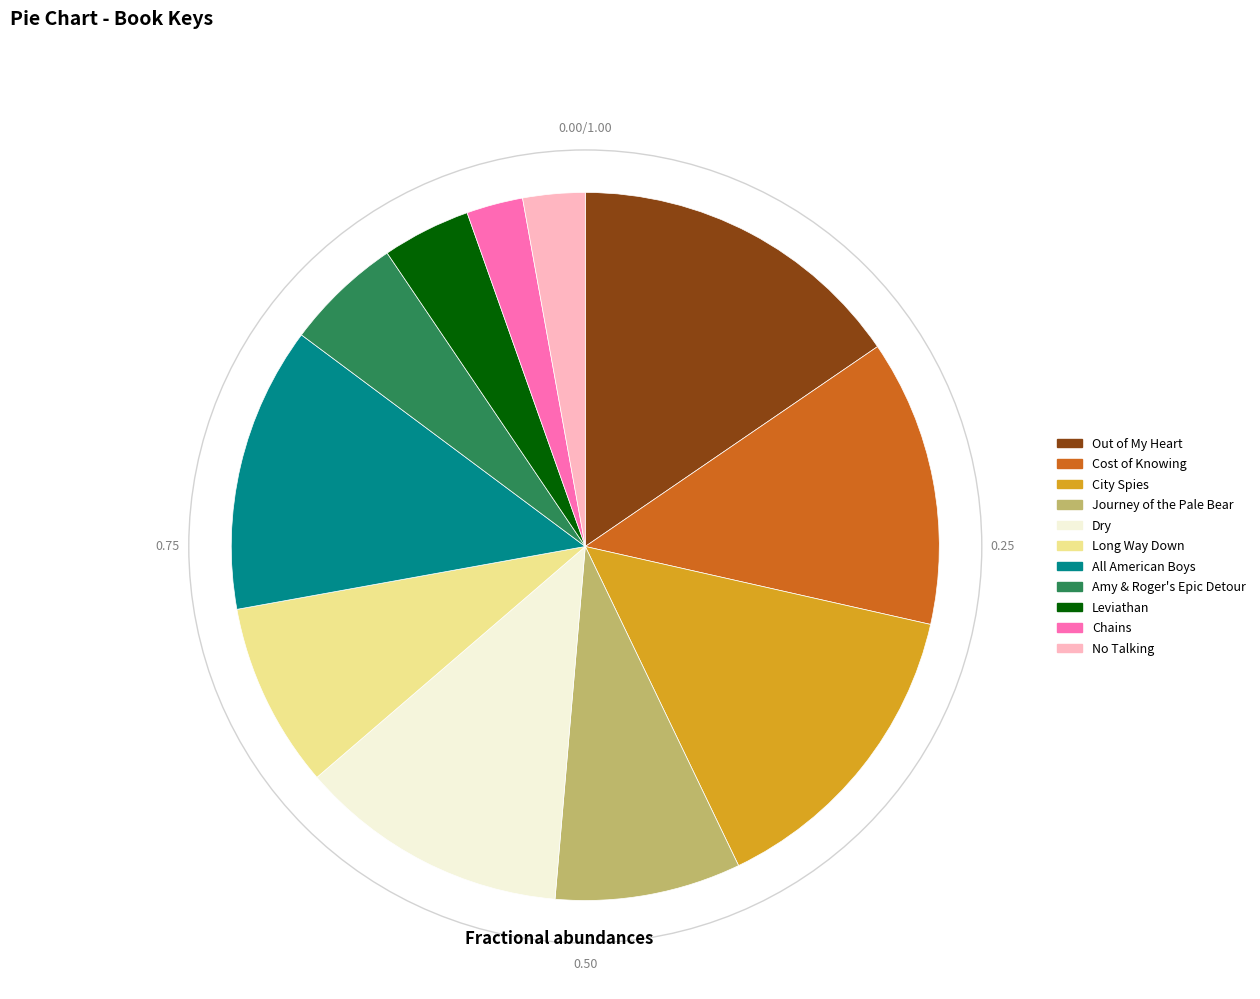

Is Dry the majority of the pie?

No